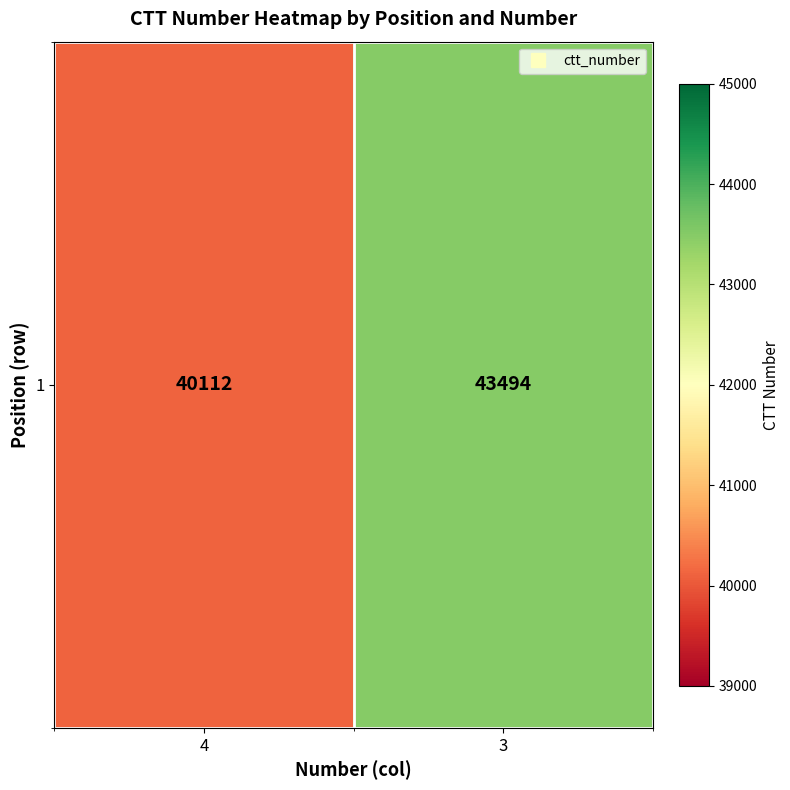

The value at 4 is 40112. True or false?

True